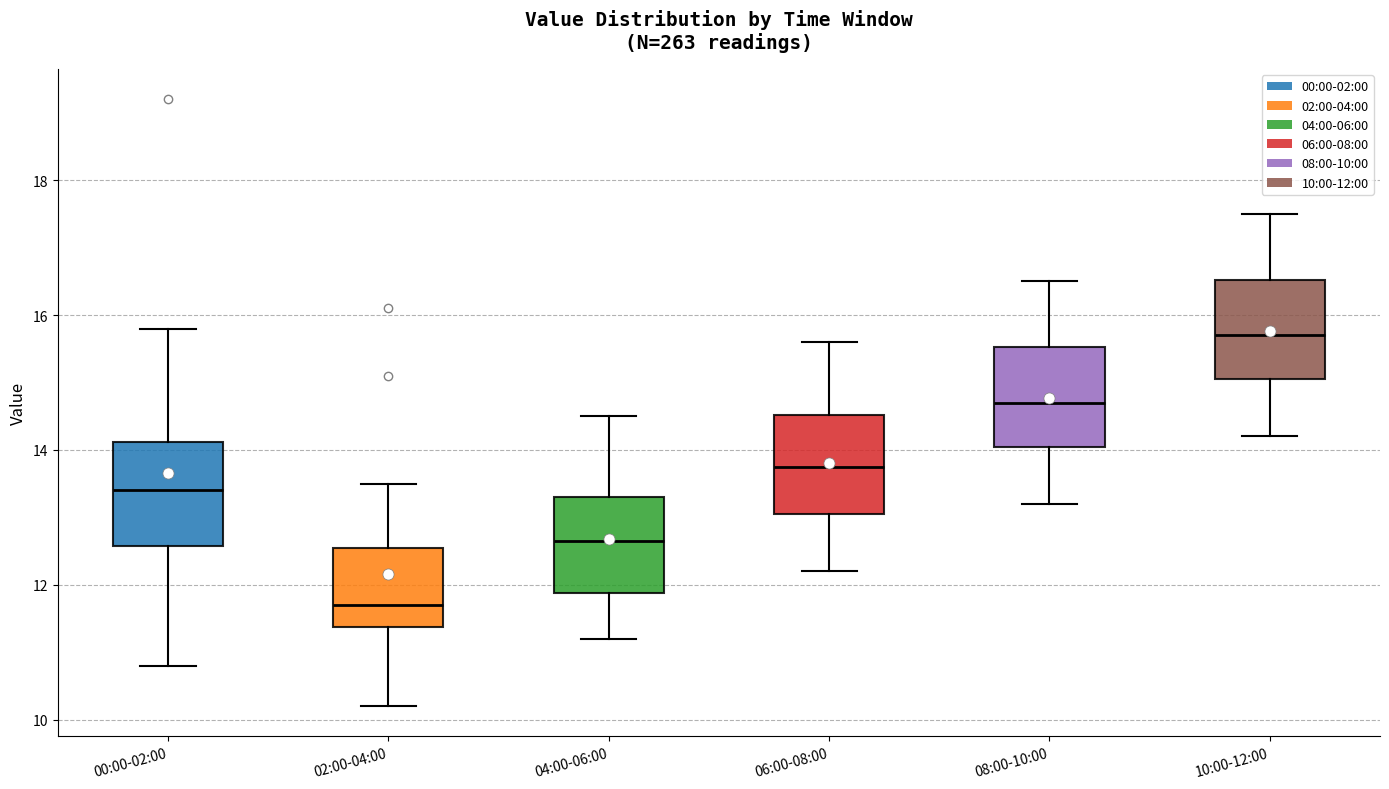

Which box's median line is the highest?

10:00-12:00